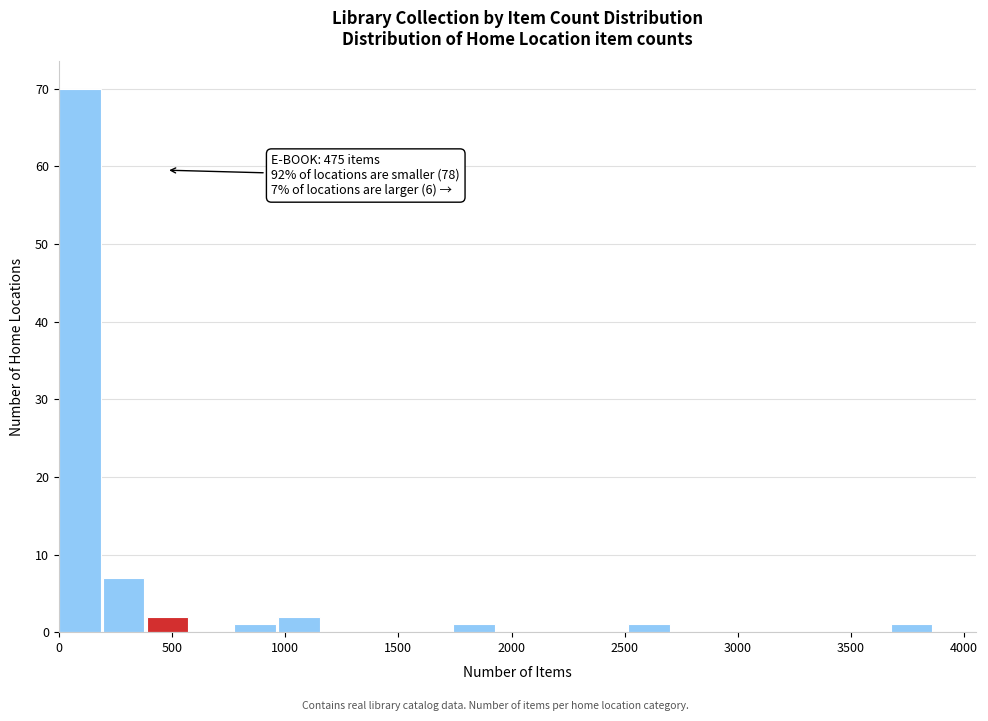

Around what value on the x-axis is the tallest bar? Give the approximate position of its centre, as read against the axis.

100